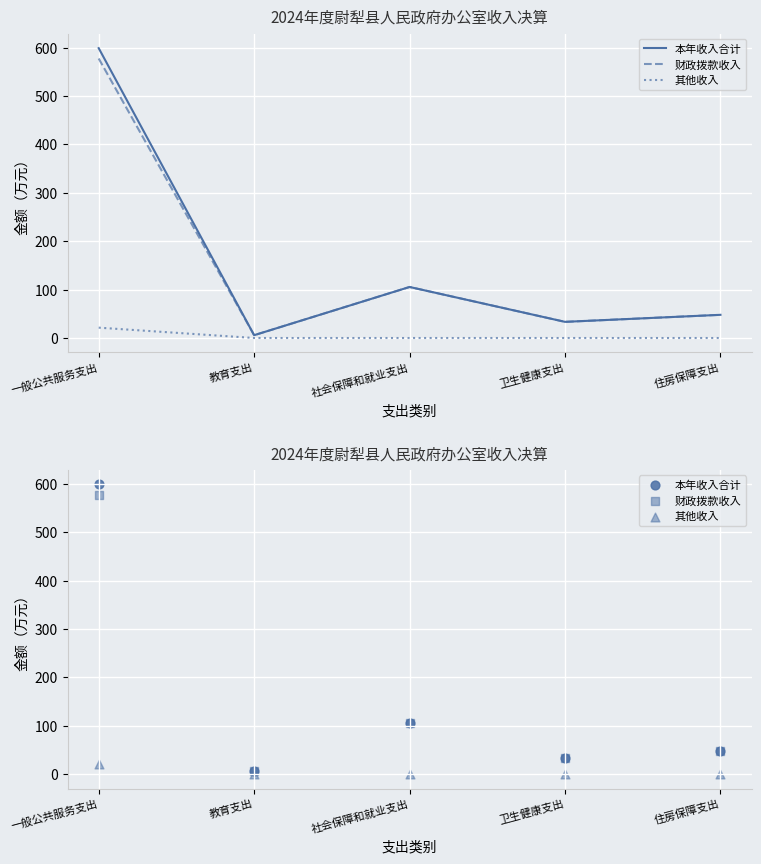

Which series has the largest total across all categories?

本年收入合计